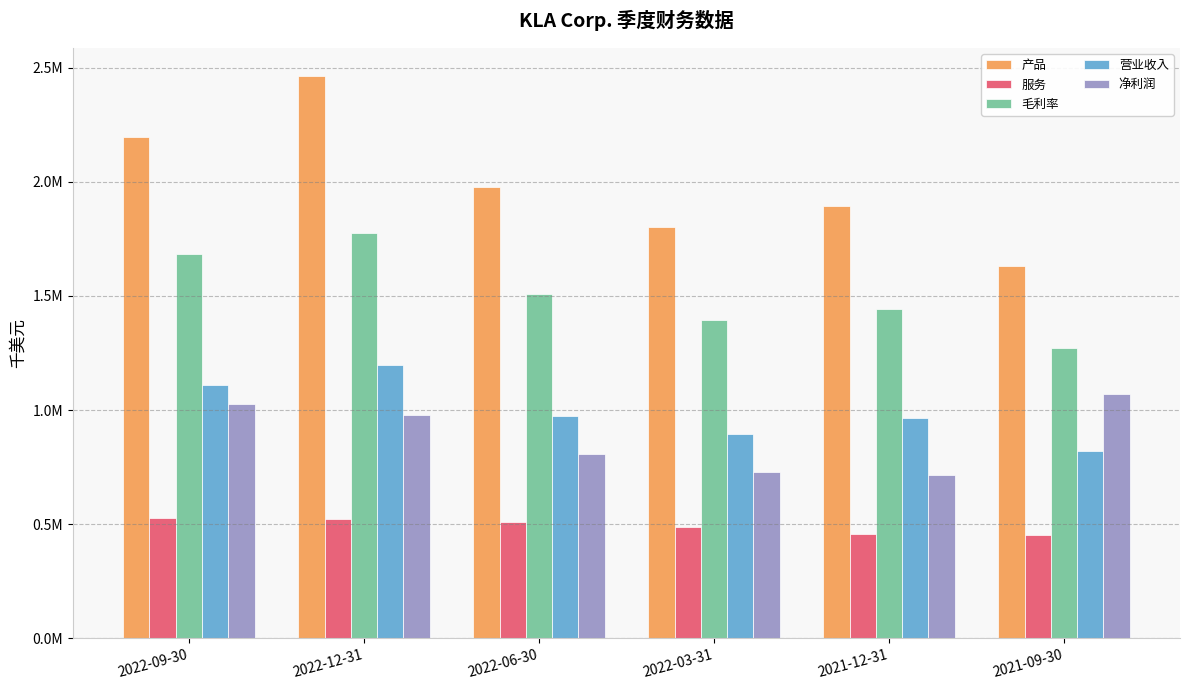

What is the value of the 产品 bar at the 6th from the left?

1629888